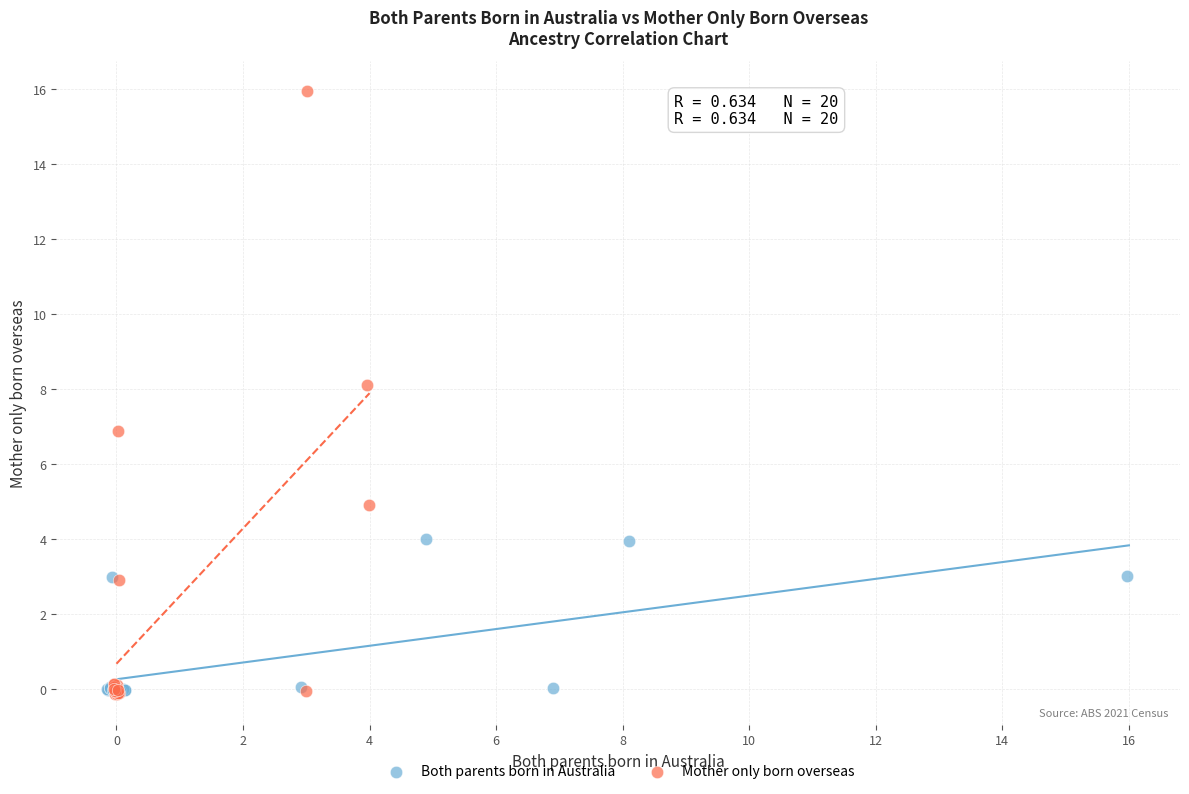

Which series has the widest spread of Y values?

Mother only born overseas